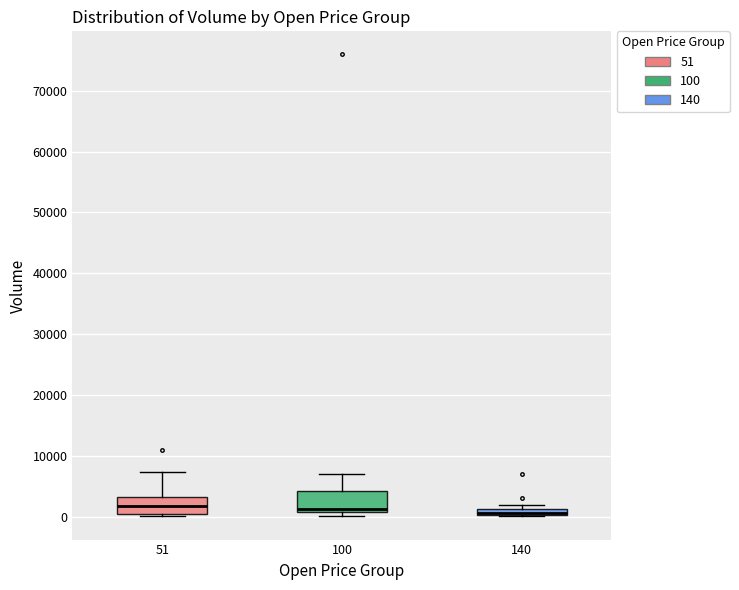

Where is the upper edge of the box at x = 140 on the y-axis? The values are not printed on the chart, so give them approximately, as read against the axis.

1000